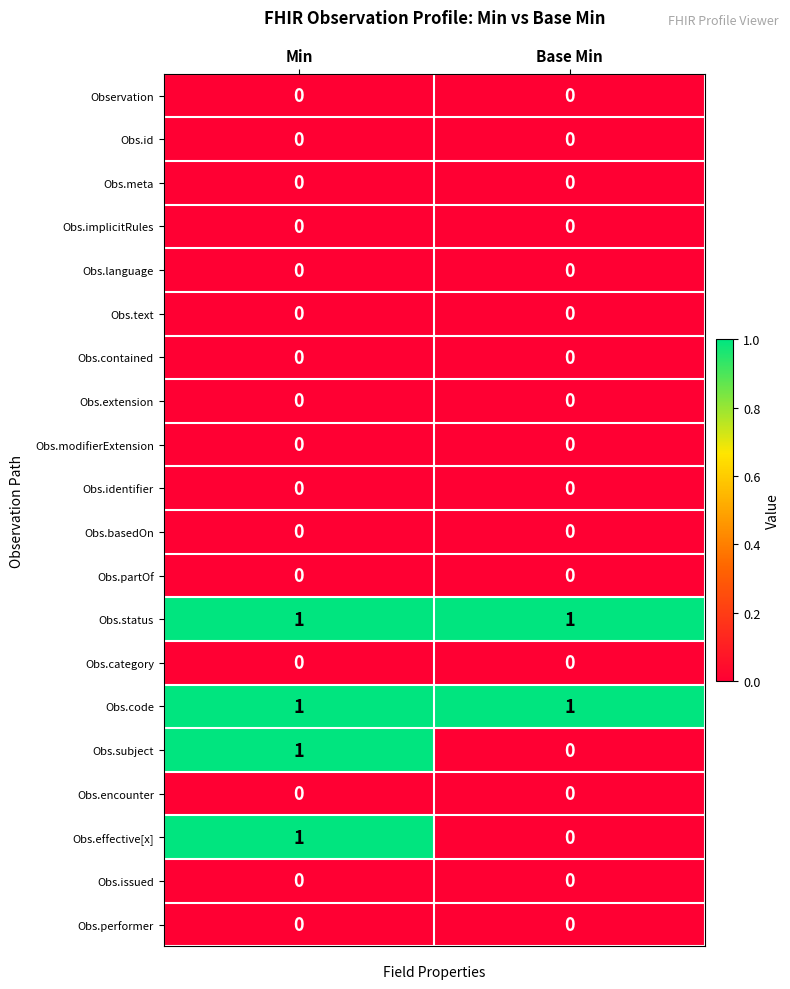

Is it true that Obs.effective[x] equals 0 at Min?

False